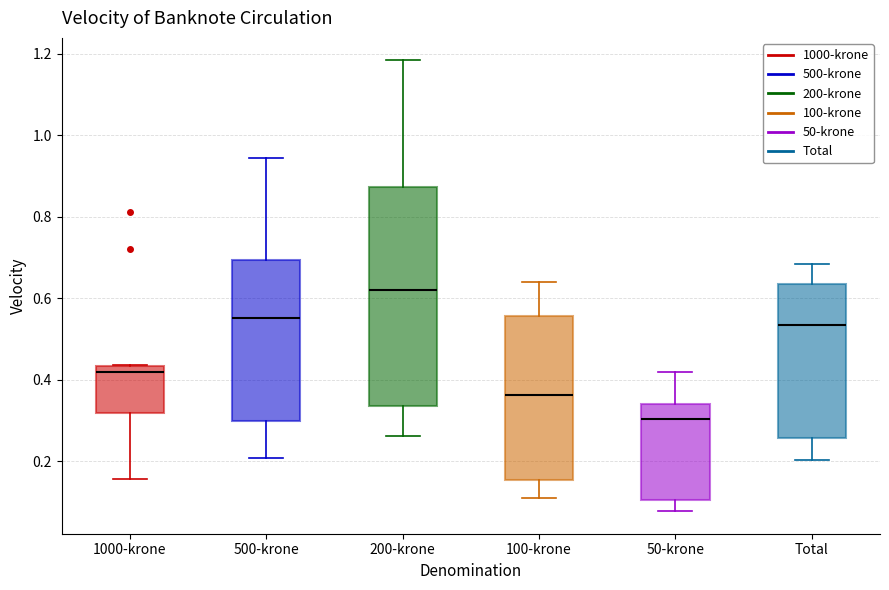

Where does the median line of the box for 100-krone sit on the y-axis? The values are not printed on the chart, so give them approximately, as read against the axis.

0.36